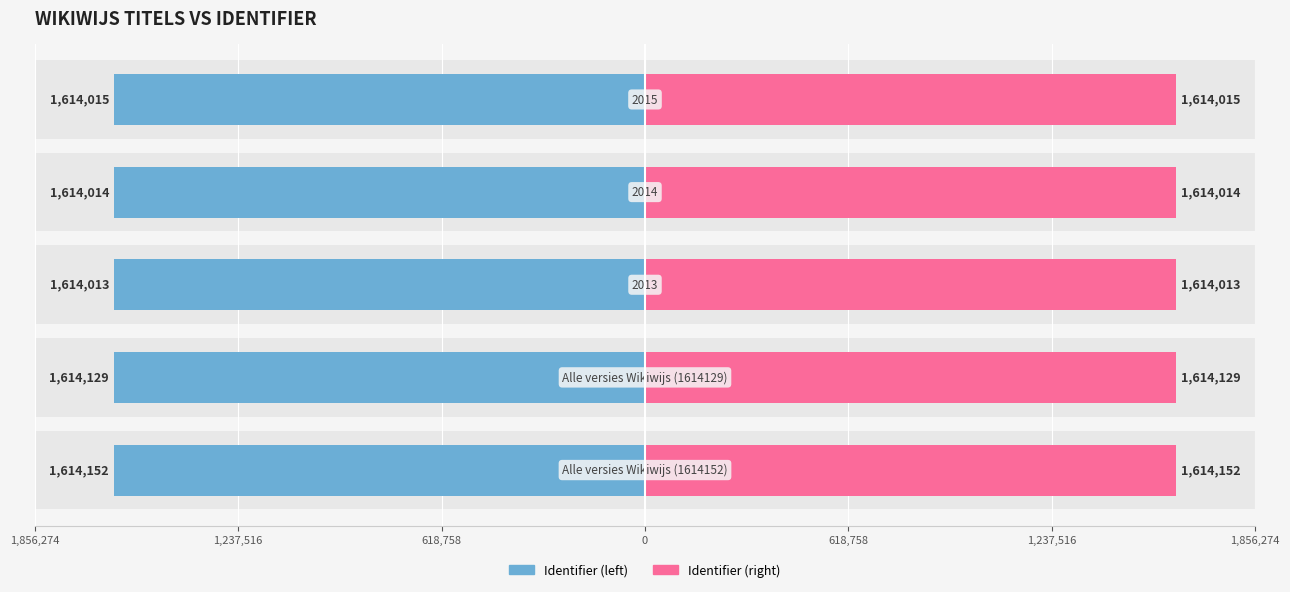

Between 0 and 618,758, which series saw the biggest shift?

Identifier (left)